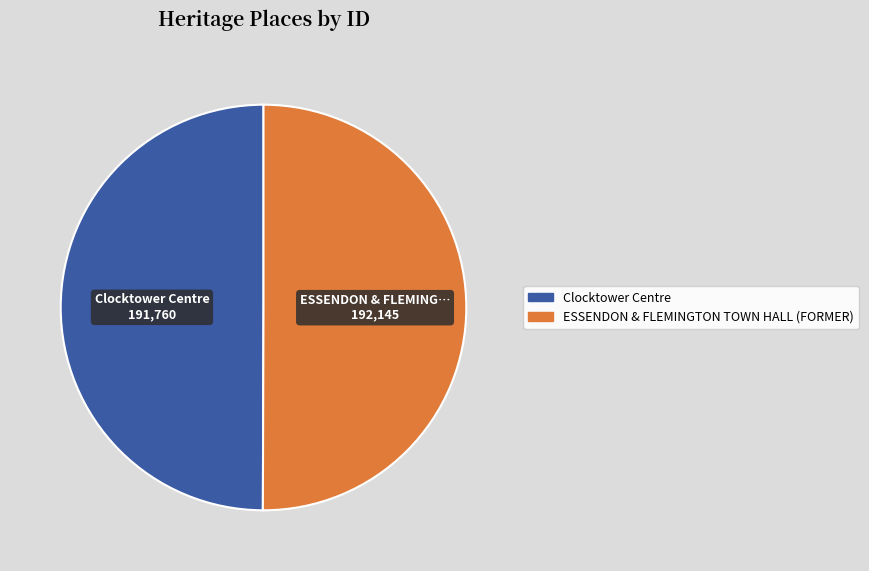

What is the ratio of the value at ESSENDON & FLEMINGTON TOWN HALL (FORMER) to the value at Clocktower Centre?

1.0